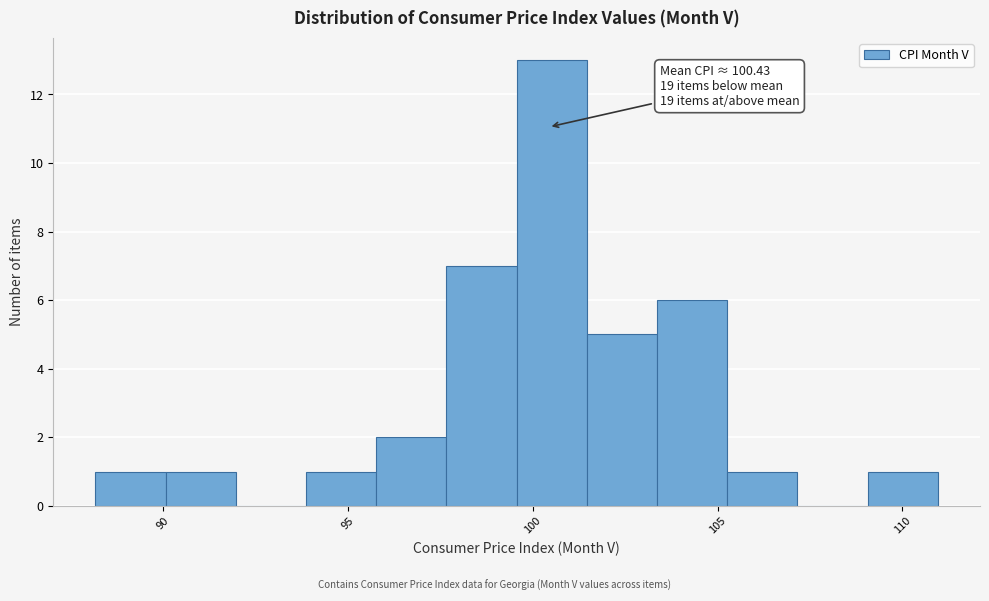

Around what value on the x-axis is the tallest bar? Give the approximate position of its centre, as read against the axis.

100.5